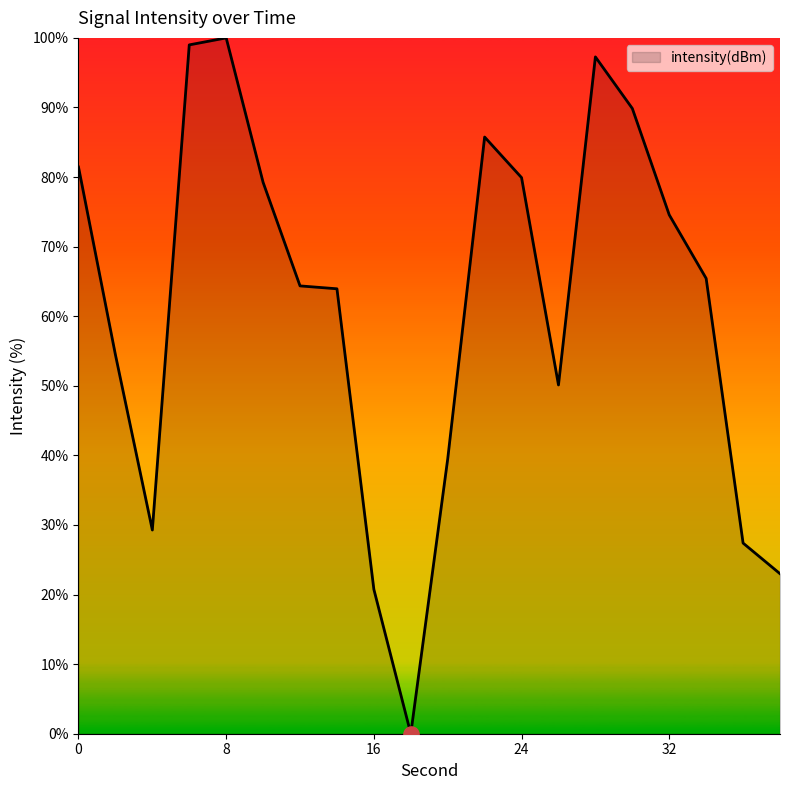

What is the maximum value shown in the chart?

100.0